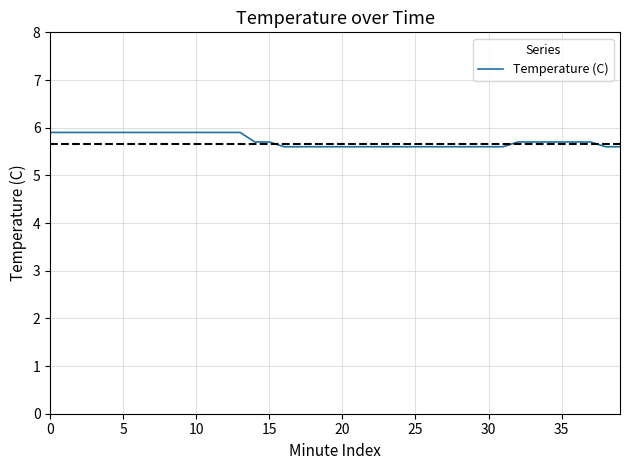

How many distinct data groups are displayed?

1